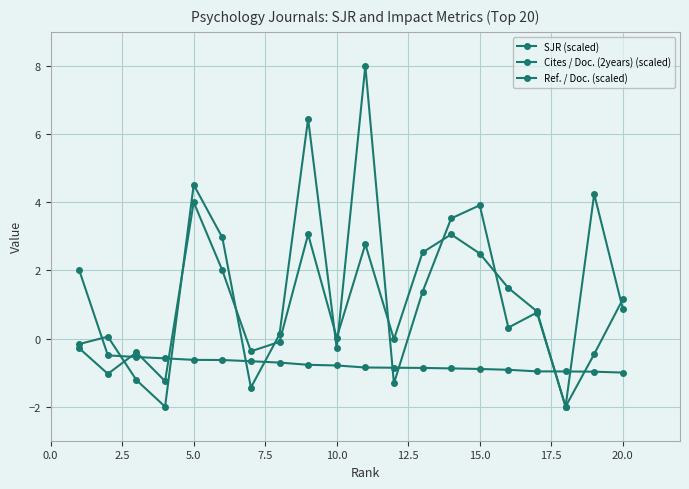

Is this an area chart (filled region under the line)?

No